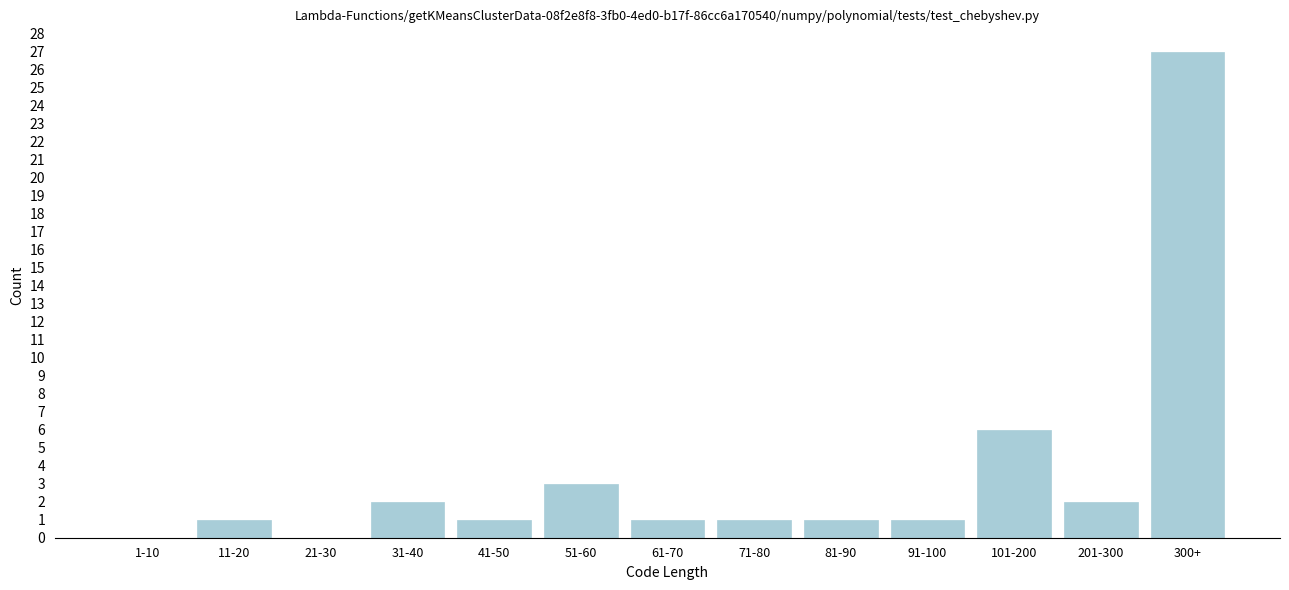

Reading left to right, transcribe all the data shown in this chart.

1-10=0	11-20=1	21-30=0	31-40=2	41-50=1	51-60=3	61-70=1	71-80=1	81-90=1	91-100=1	101-200=6	201-300=2	300+=27